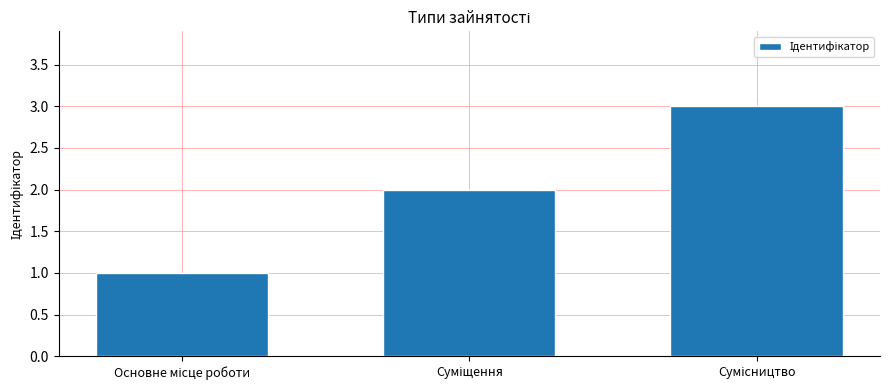

What is the maximum value shown in the chart?

3